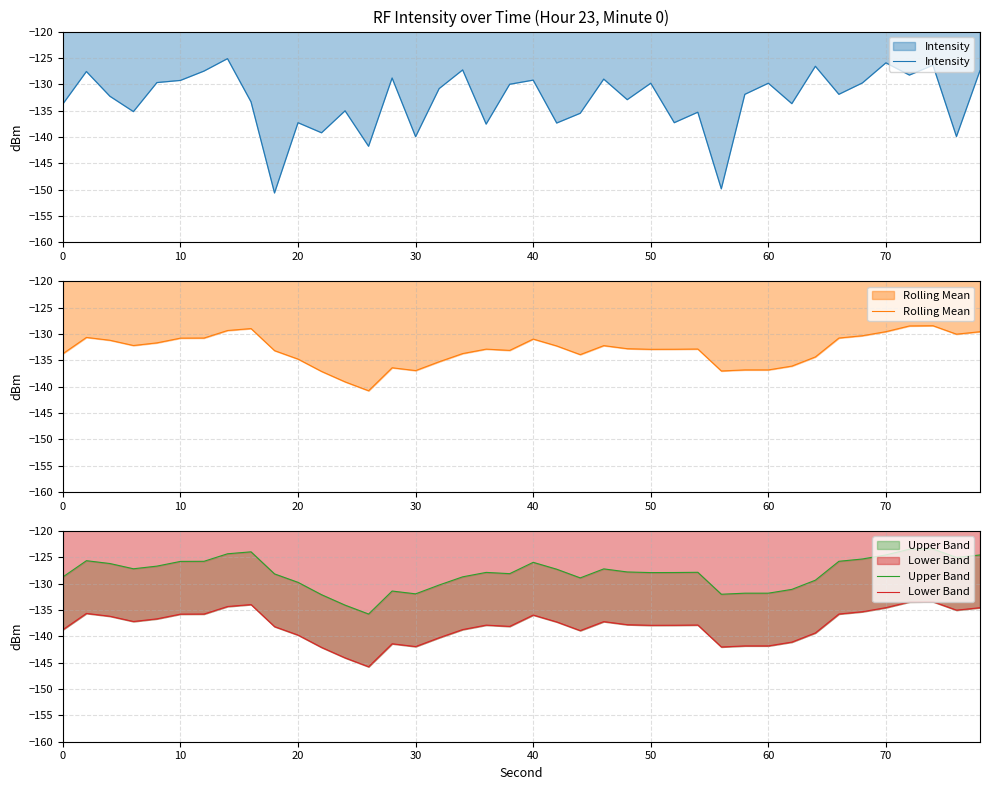

What is the average value of the Intensity series?

-133.0